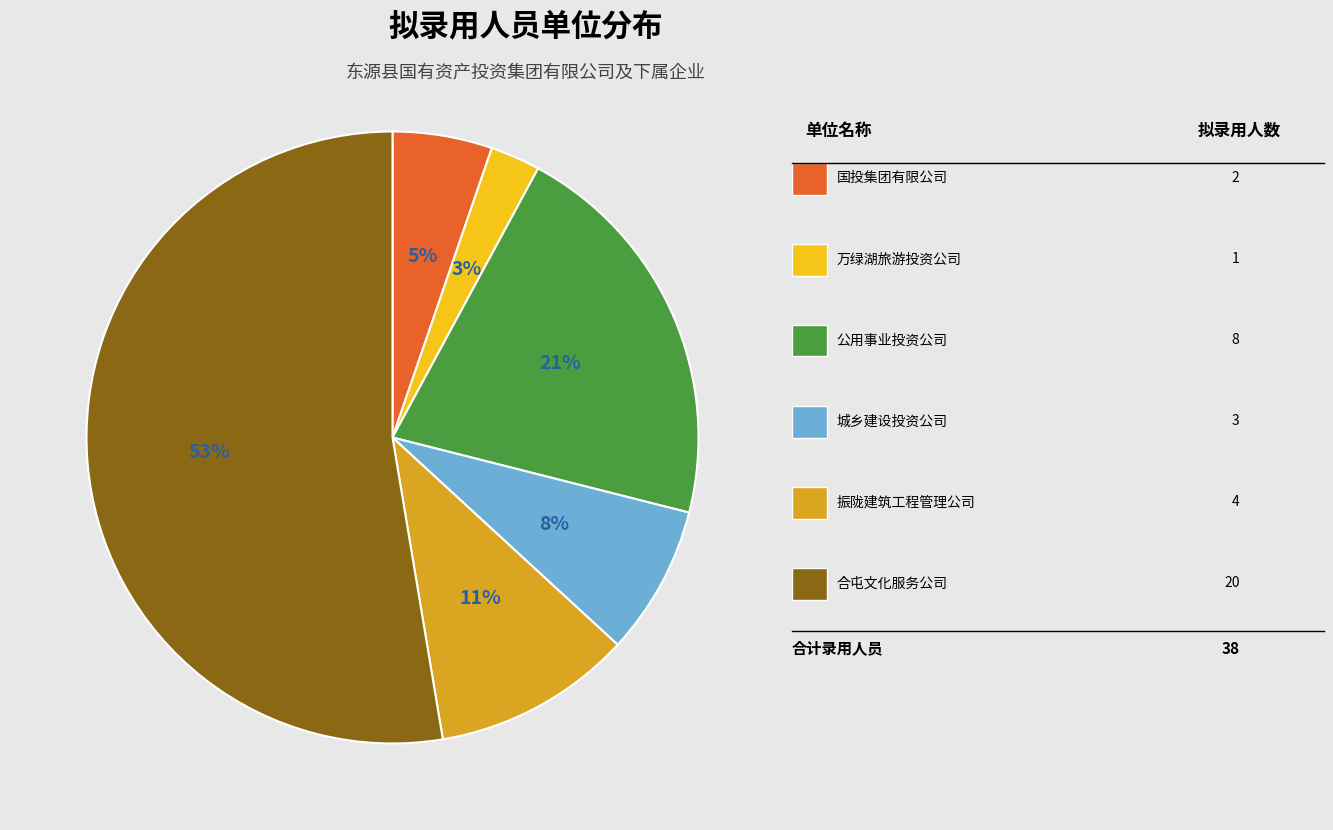

How many segments does this pie chart have?

6